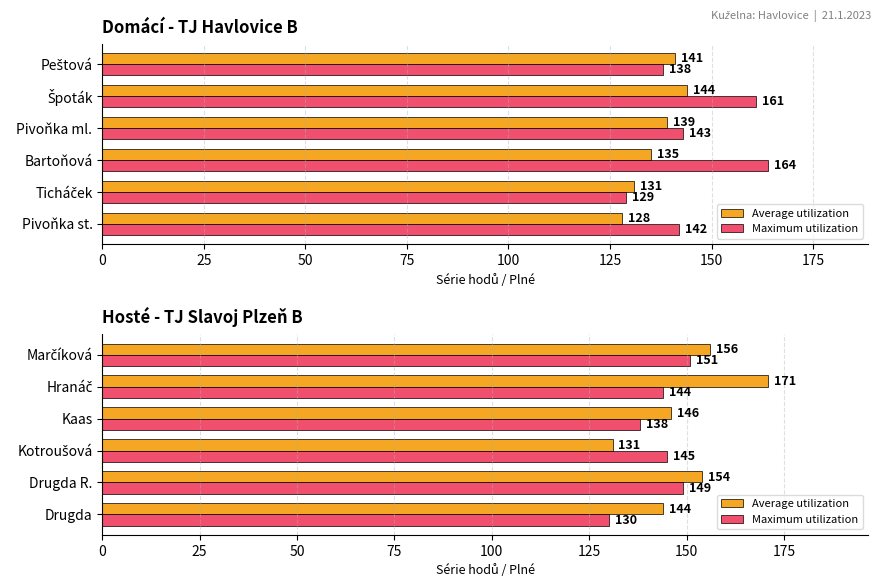

Which has a higher value, Marčíková or Drugda R.?

Marčíková